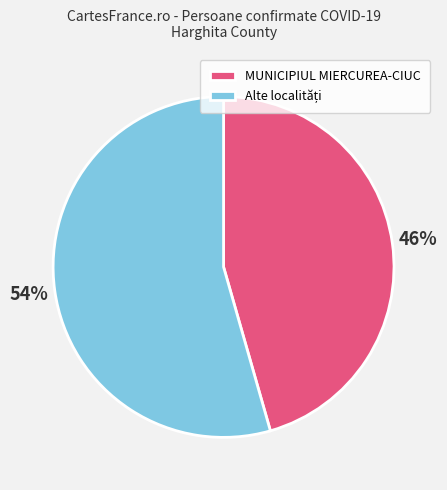

Which slice is the smallest?

MUNICIPIUL MIERCUREA-CIUC